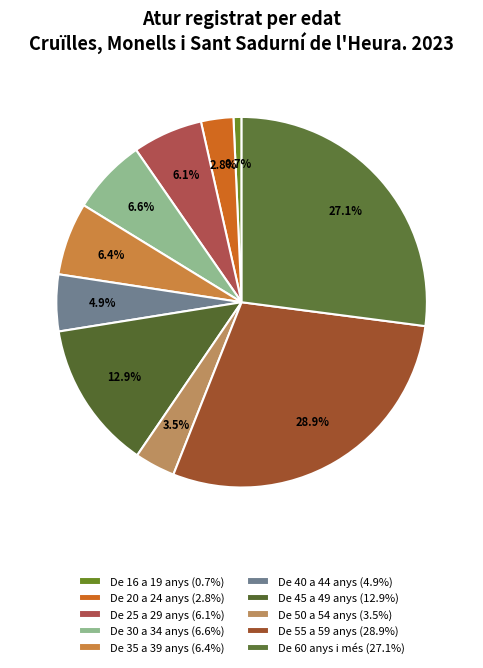

Rank the categories by value from lowest to highest.

De 16 a 19 anys, De 20 a 24 anys, De 50 a 54 anys, De 40 a 44 anys, De 25 a 29 anys, De 35 a 39 anys, De 30 a 34 anys, De 45 a 49 anys, De 60 anys i més, De 55 a 59 anys